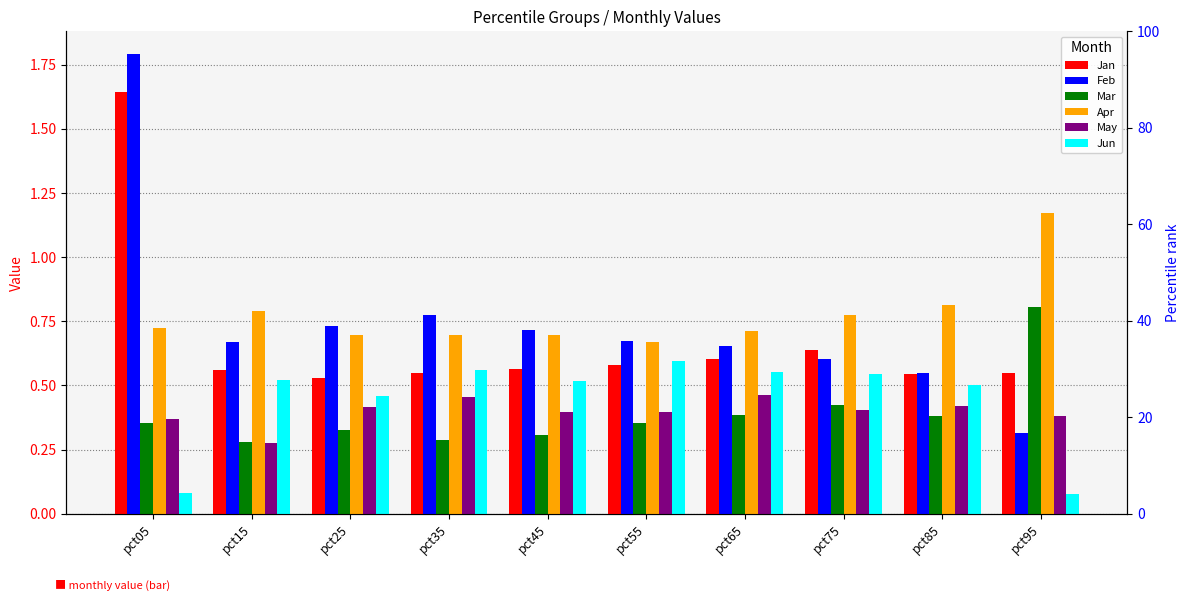

What are all the series names shown in the legend?

Jan, Feb, Mar, Apr, May, Jun